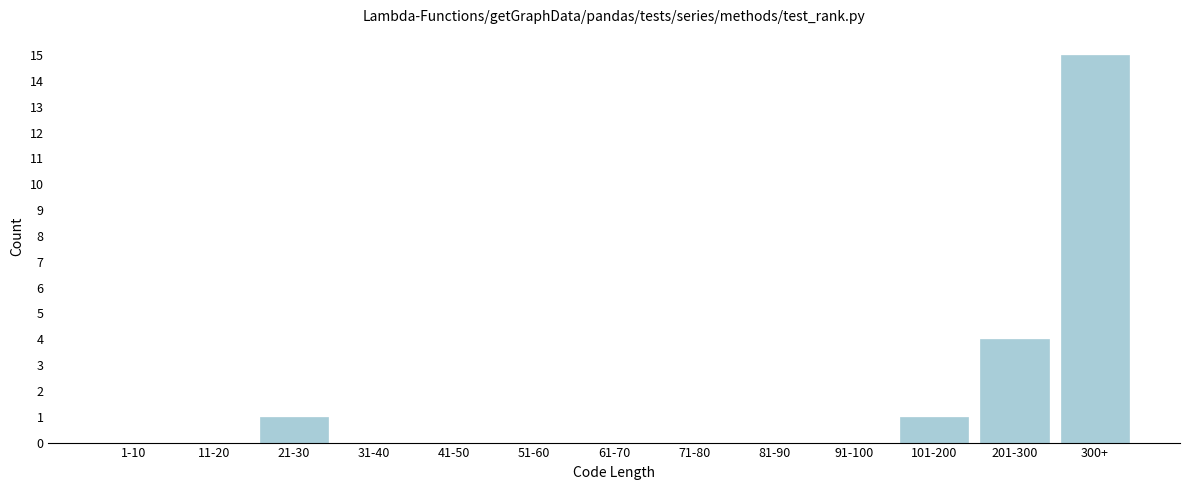

Reading left to right, what are all the values shown in this chart?

1-10=0	11-20=0	21-30=1	31-40=0	41-50=0	51-60=0	61-70=0	71-80=0	81-90=0	91-100=0	101-200=1	201-300=4	300+=15